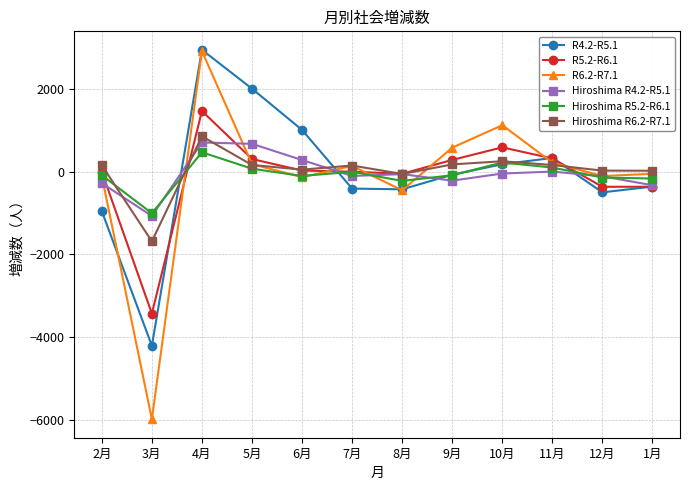

True or false: Hiroshima R5.2-R6.1 and R4.2-R5.1 cross at least once.

True